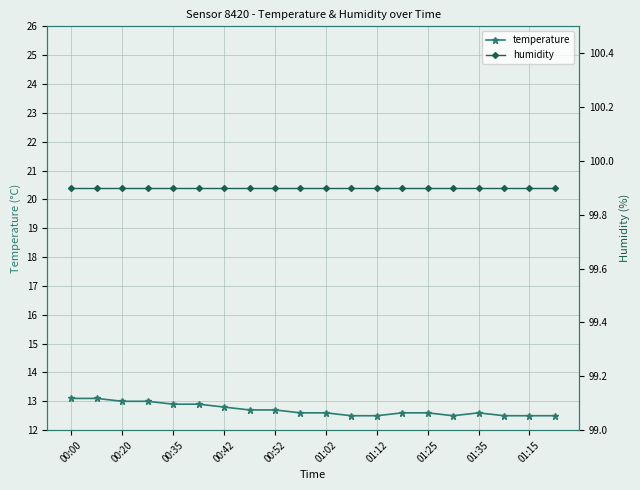

At 13, list the series in order from smallest to largest.

temperature, humidity